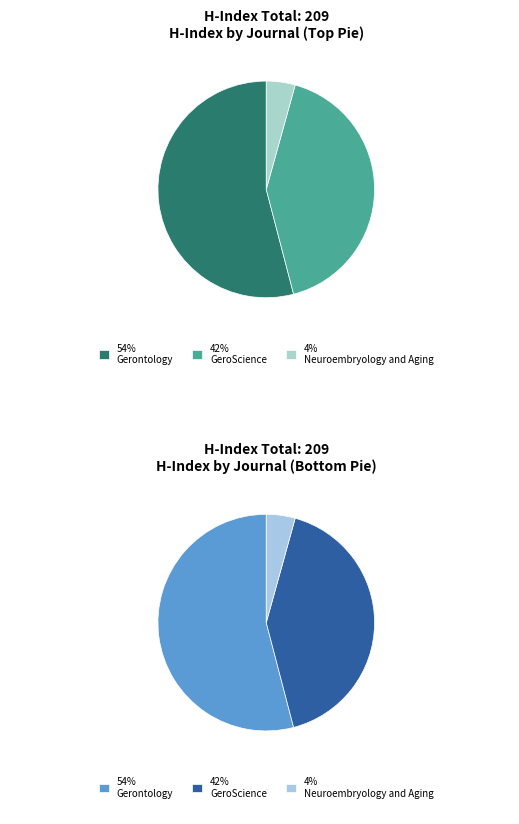

Count the number of slices in the pie.

3